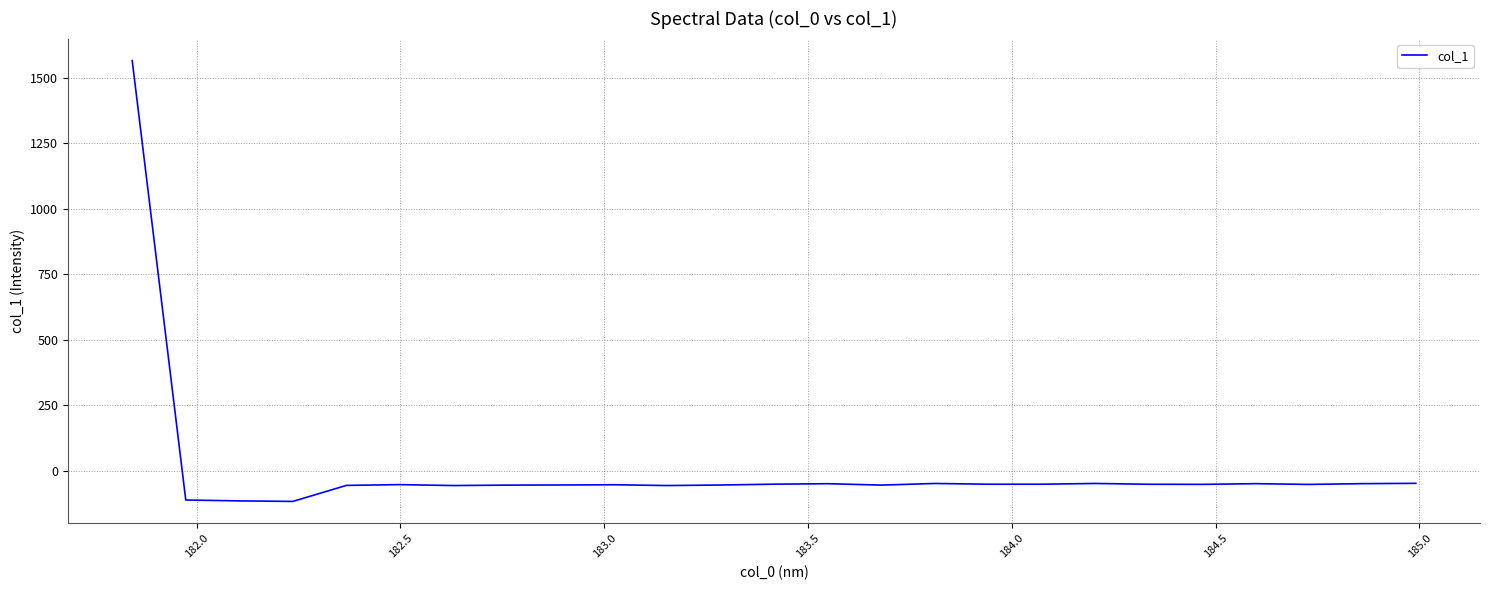

How many values are below zero?

24